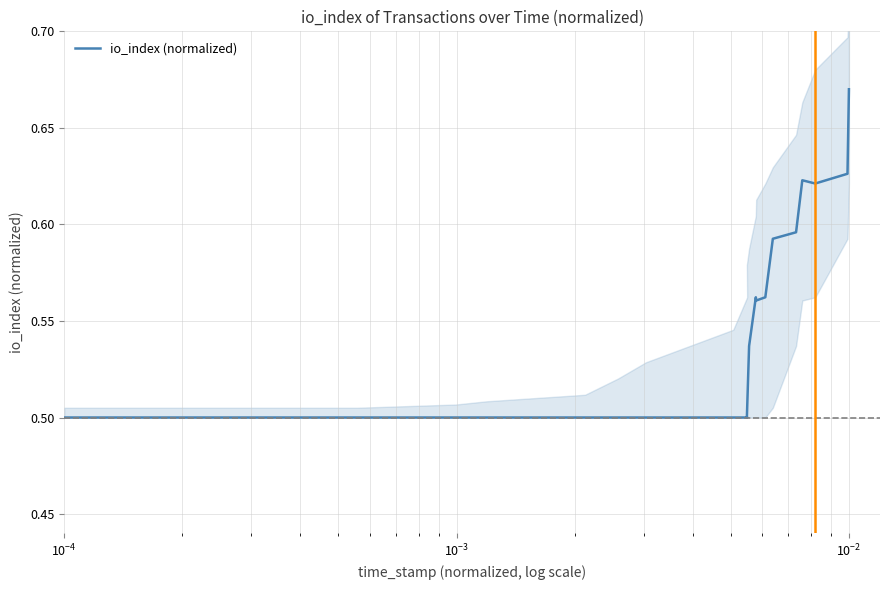

What is the sum of all values?

11.0